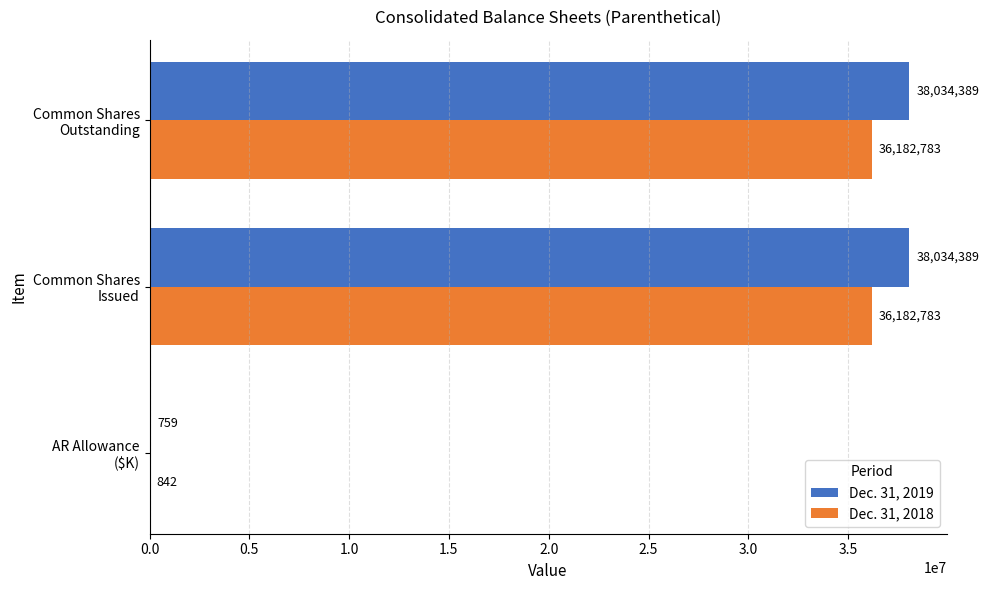

How many Dec. 31, 2018 values are between 842 and 36182783?

3